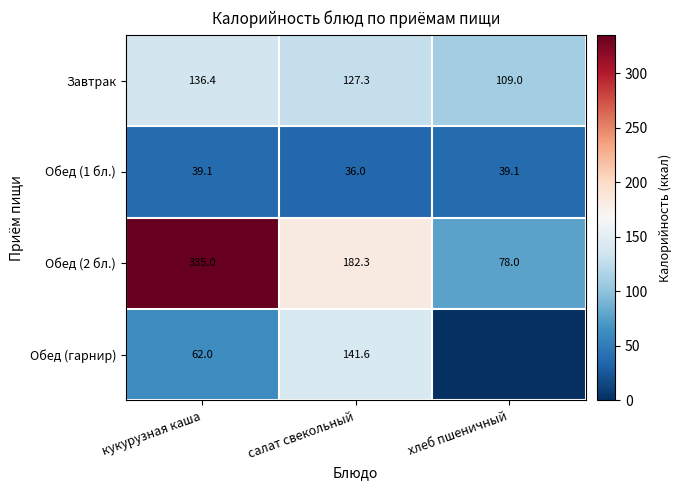

At which label does Обед (2 бл.) reach its minimum?

хлеб пшеничный